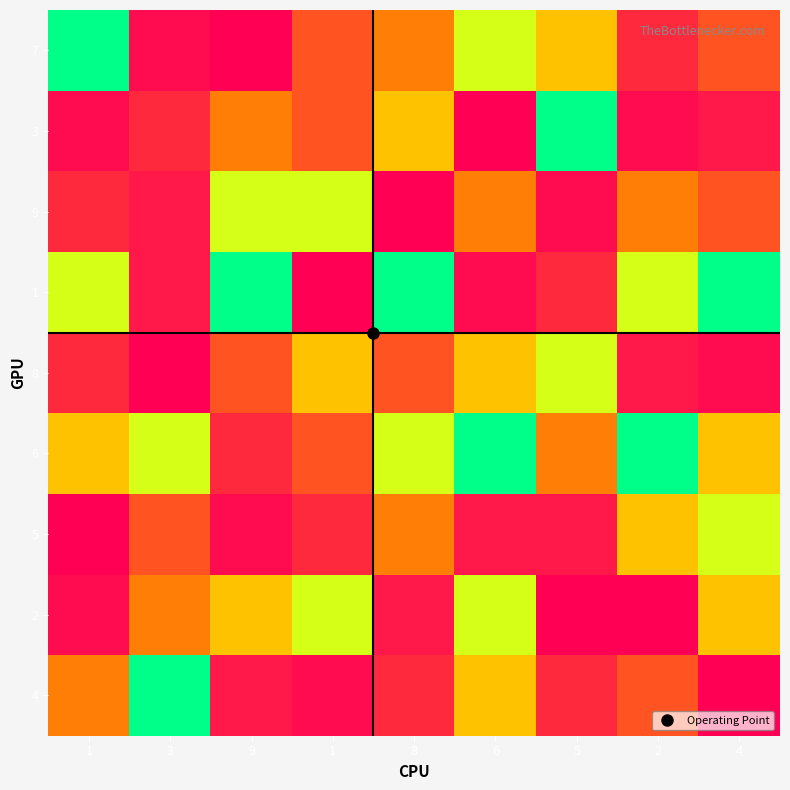

Which series has the largest total across all categories?

3